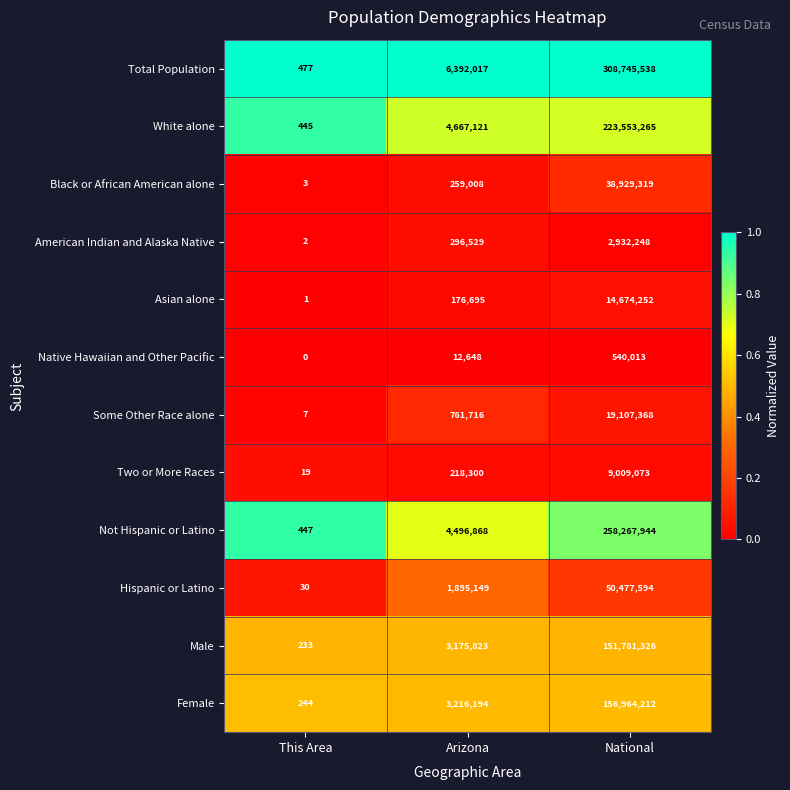

List the labels in order of Some Other Race alone value, largest first.

National, Arizona, This Area